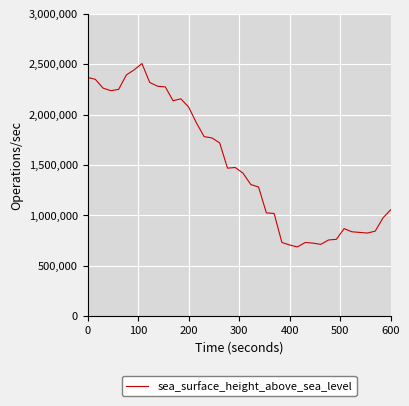

What is the sum of all values?

60287500.0